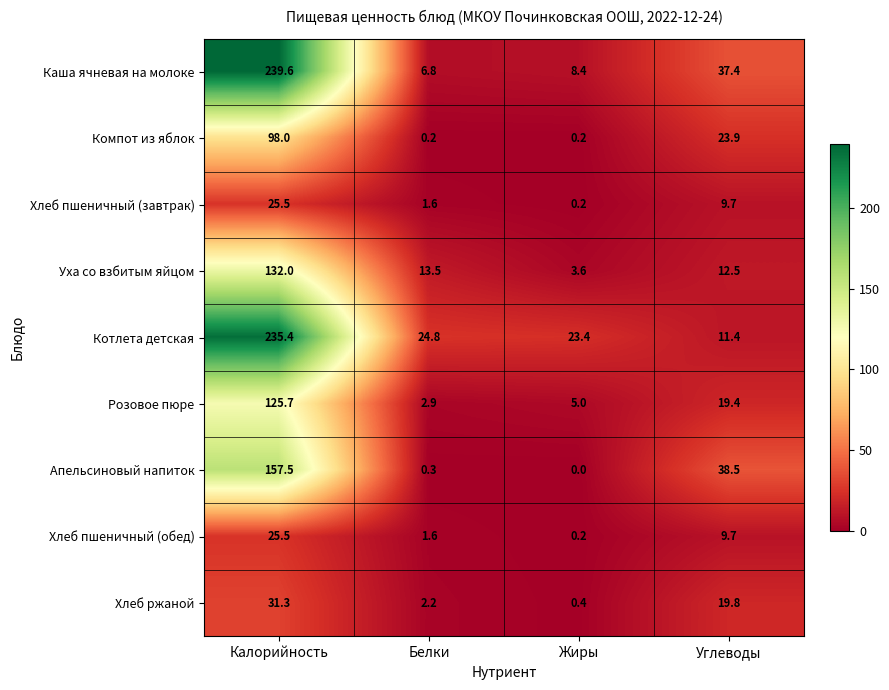

At which category is the sum across all series the highest?

Калорийность